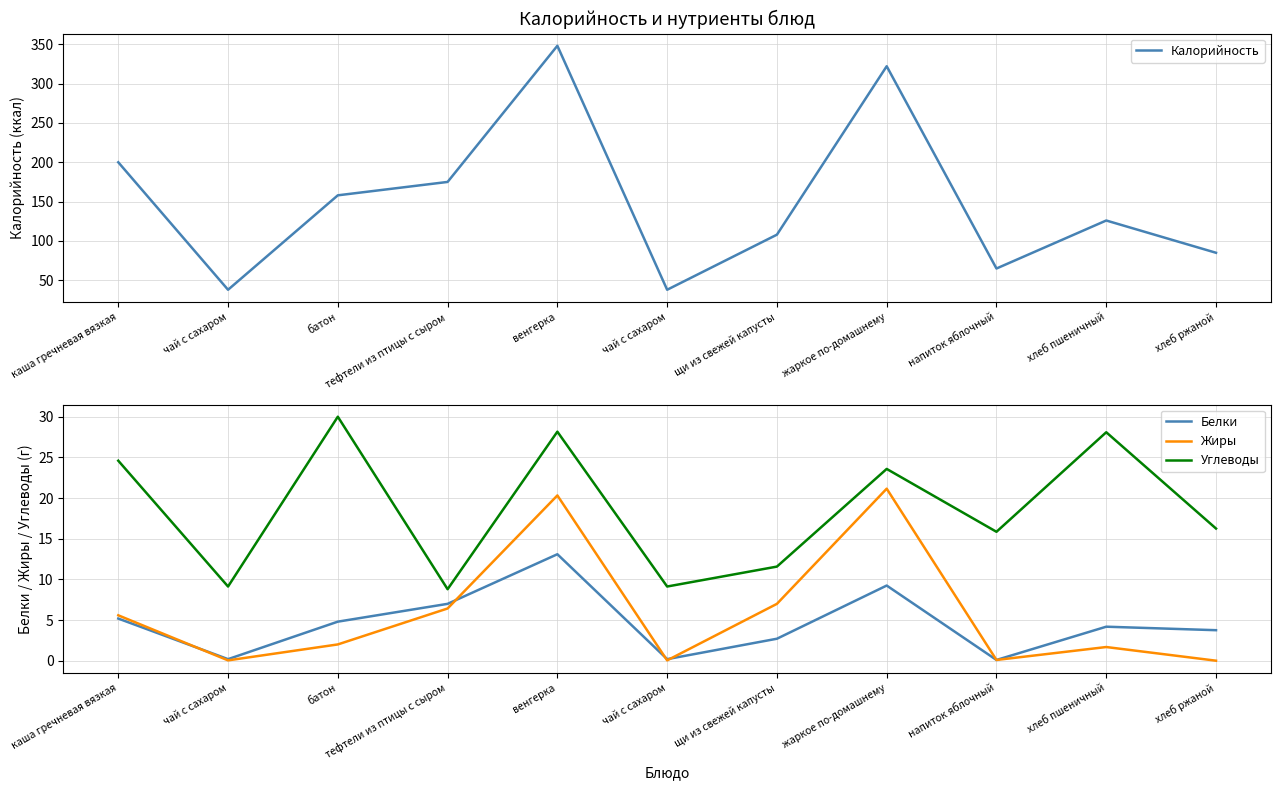

At which category is the sum across all series the highest?

венгерка